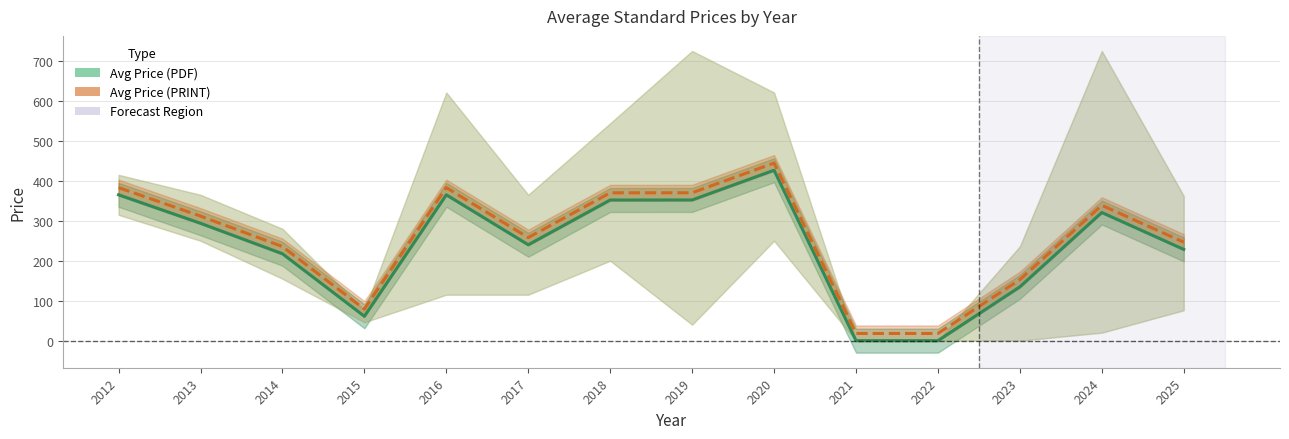

Reading left to right, extract all data points from this chart.

Avg Price (PDF): 2012=365.0	2013=293.8	2014=217.5	2015=61.0	2016=365.0	2017=240.0	2018=352.0	2019=352.1	2020=426.5	2021=0.0	2022=0.0	2023=134.7	2024=320.8	2025=228.5
Avg Price (PRINT): 2012=383.0	2013=311.8	2014=235.5	2015=79.0	2016=383.0	2017=258.0	2018=370.0	2019=370.1	2020=444.5	2021=18.0	2022=18.0	2023=152.7	2024=338.8	2025=246.5